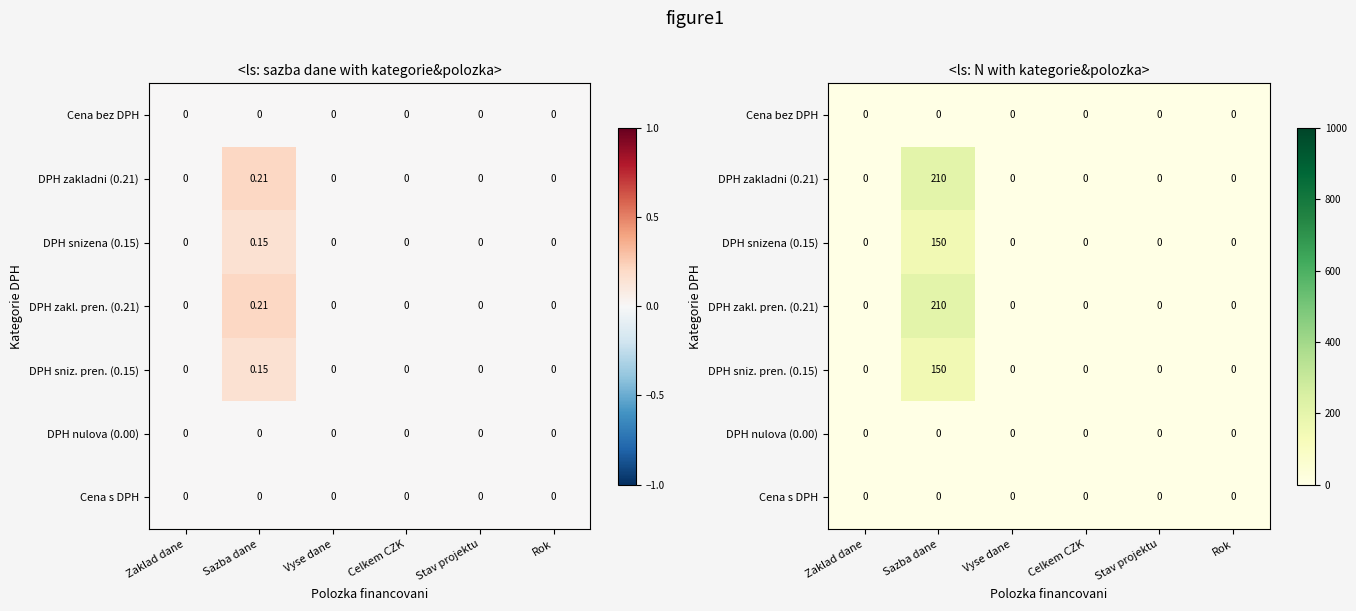

Which label corresponds to the smallest value in the chart?

Zaklad dane